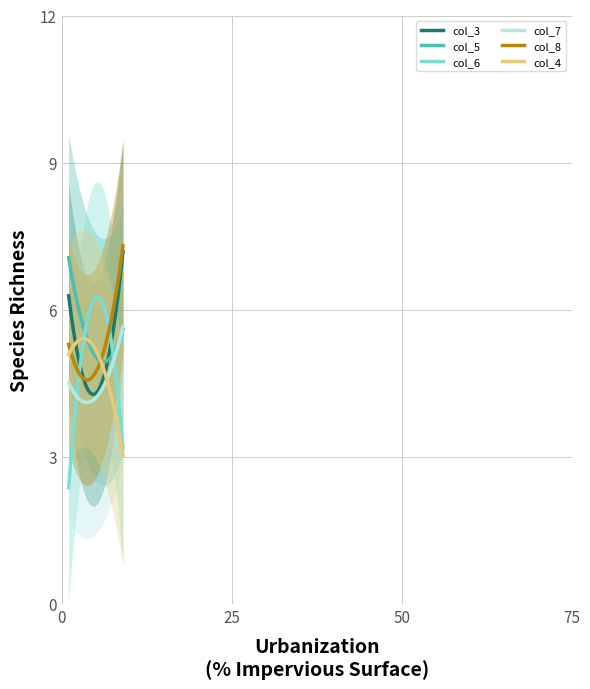

How many values in the col_5 series exceed 6?

5